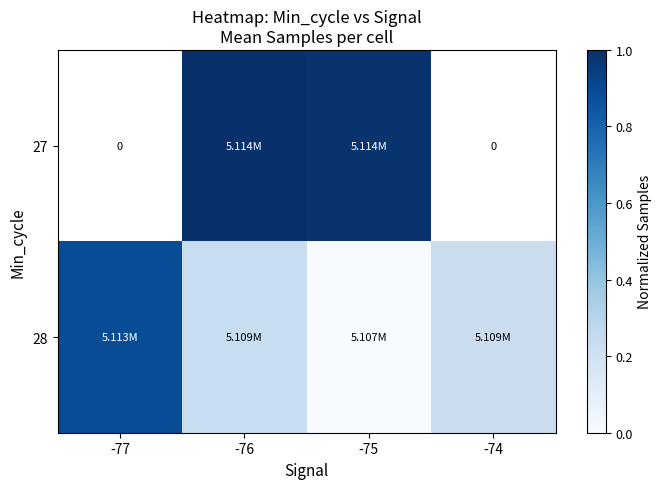

What is the difference between the highest and lowest values at -76?

0.8